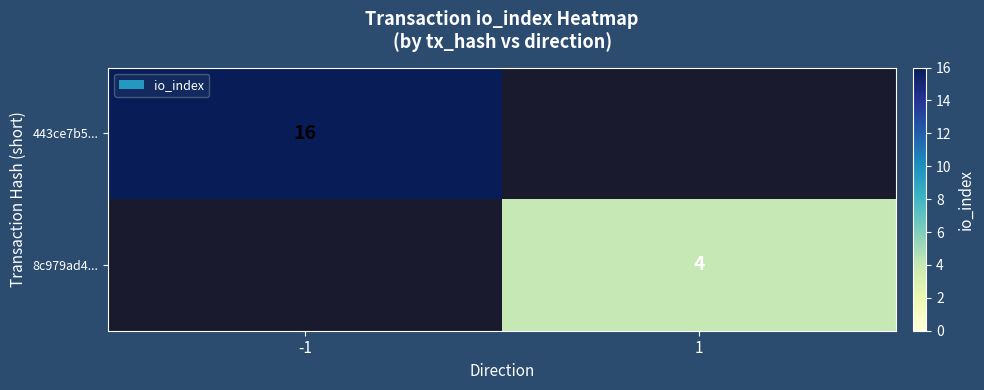

The 443ce7b5... series shows 16 at -1. True or false?

True